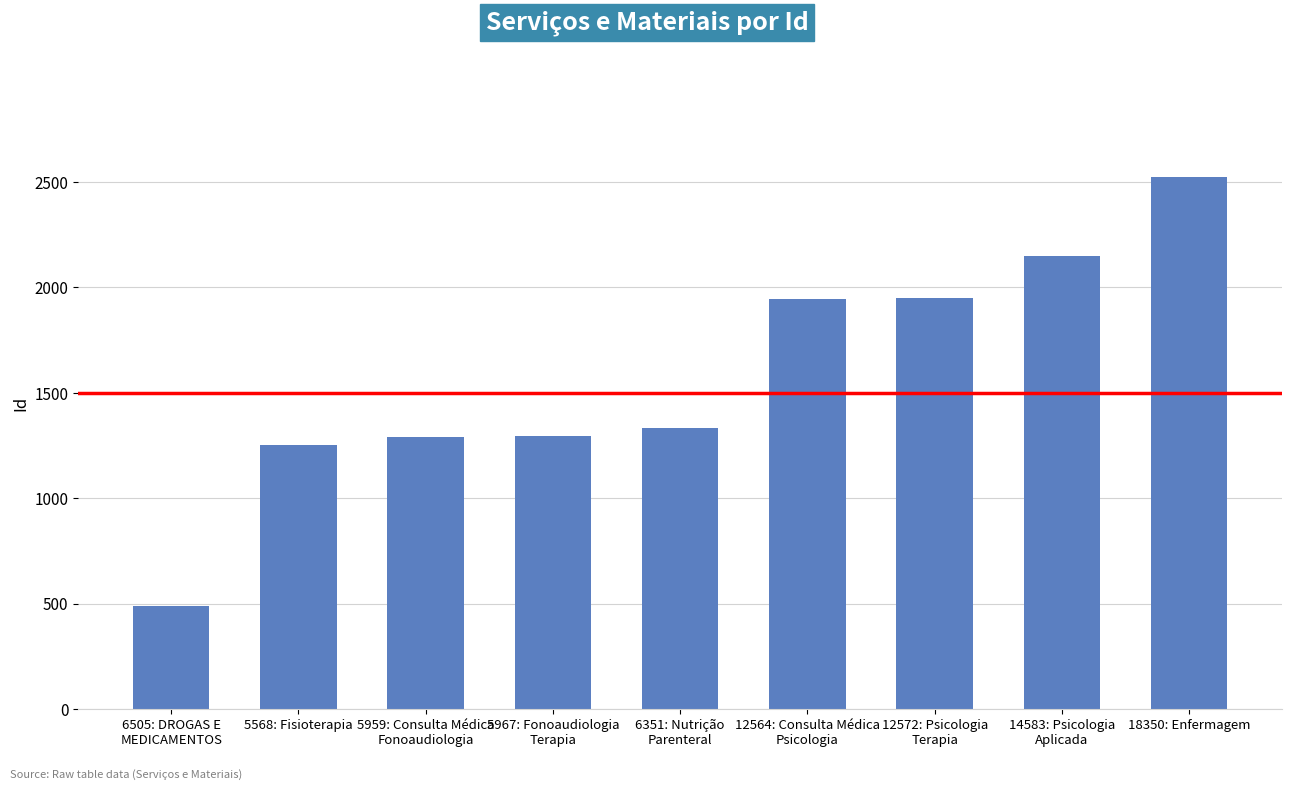

The chart shows a value of 2523 at 18350: Enfermagem. True or false?

True